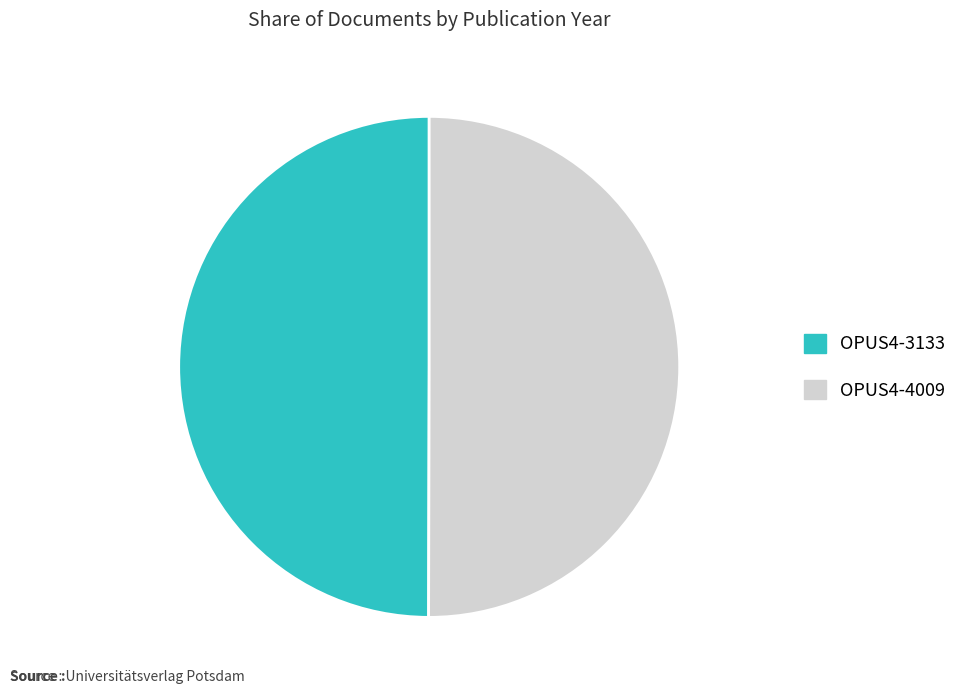

The OPUS4-4009 slice represents 50% of the pie. True or false?

True